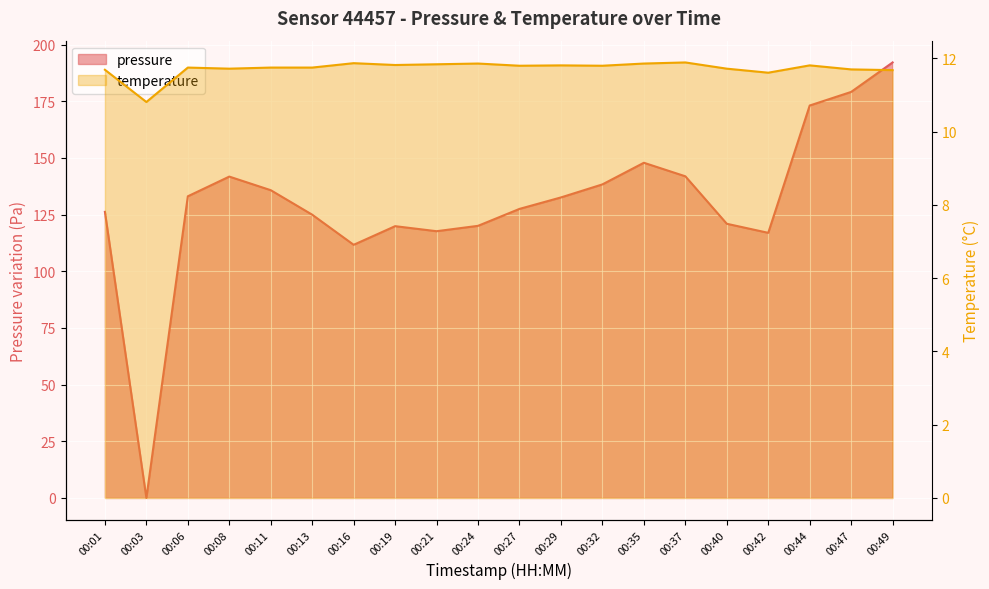

Between 00:16 and 00:37, which is larger?

00:37